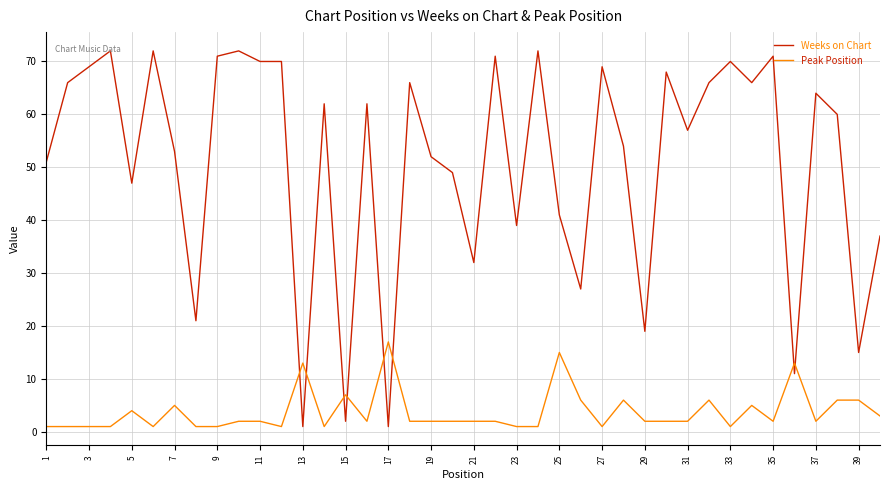

Rank the series by their maximum value, from lowest to highest.

Peak Position, Weeks on Chart